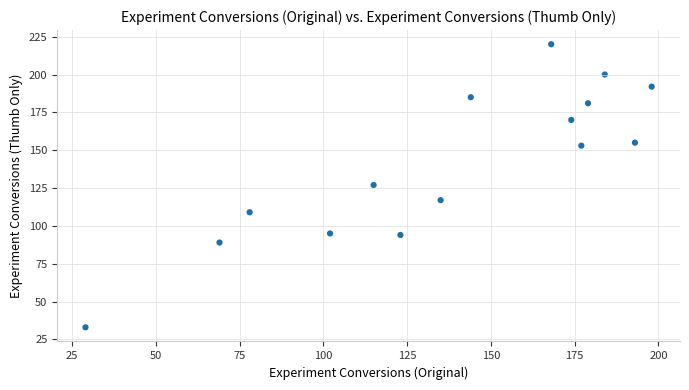

What is the range of Y values (max minus min)?

187